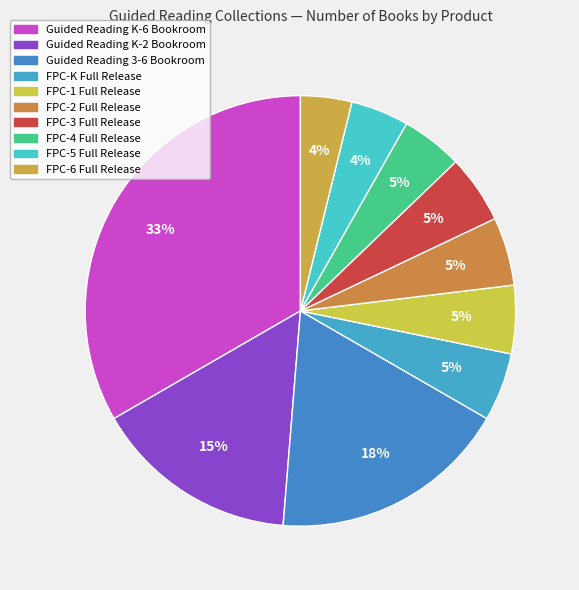

Does any single category account for the majority?

No